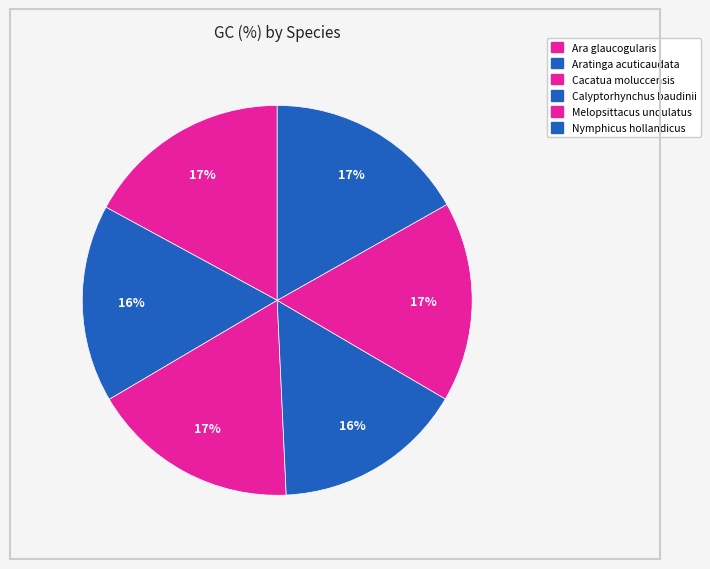

What percentage is the Nymphicus hollandicus slice, to the nearest percent?

17%